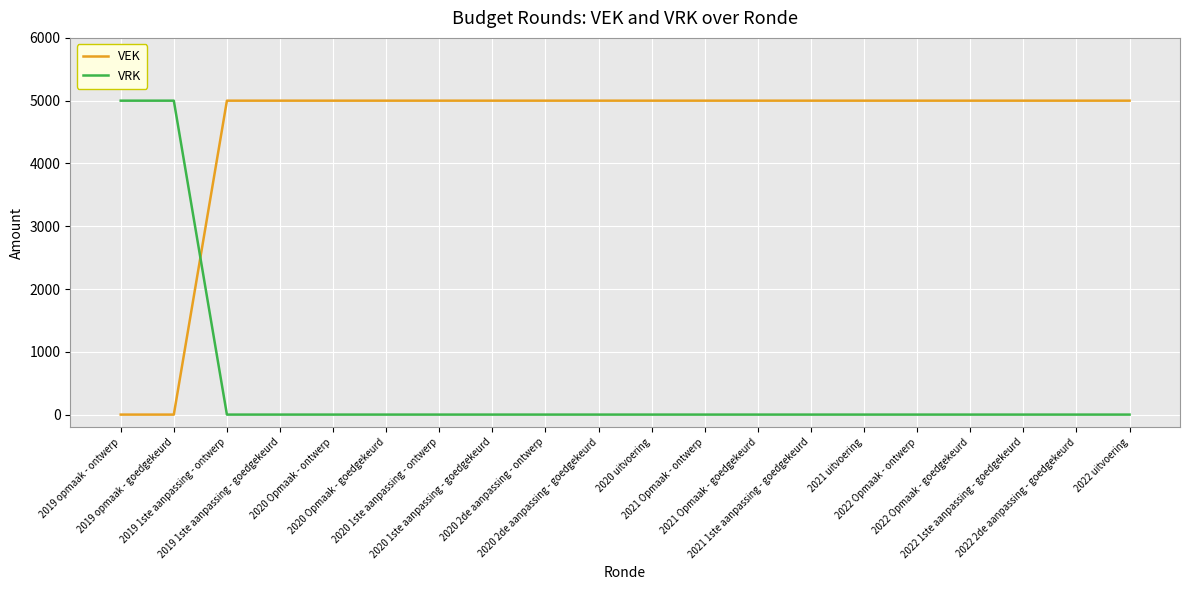

Is it true that VRK equals 0 at 2021 uitvoering?

True